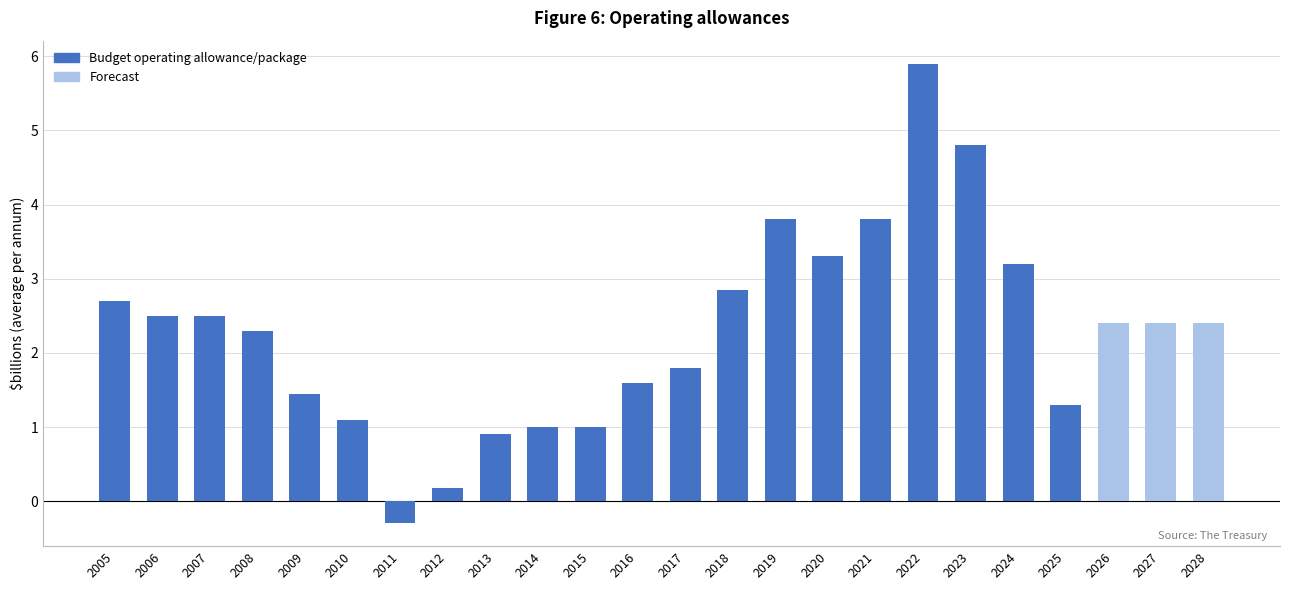

Reading right to left, what are all the values shown in this chart?

2.4	2.4	2.4	1.3	3.2	4.8	5.9	3.8	3.3	3.8	2.8	1.8	1.6	1.0	1.0	0.9	0.2	-0.3	1.1	1.4	2.3	2.5	2.5	2.7